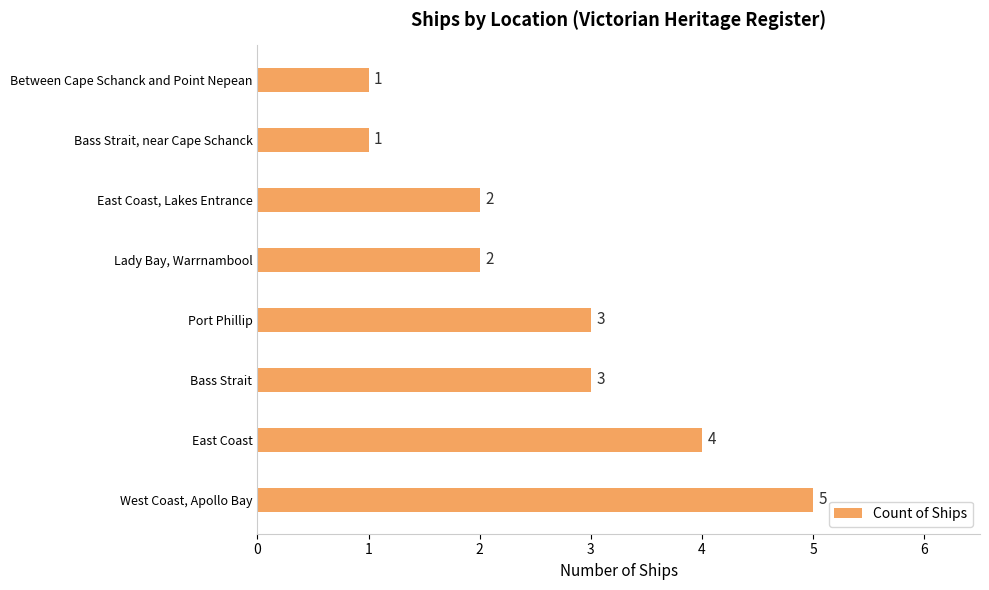

Which label corresponds to the largest value in the chart?

West Coast, Apollo Bay